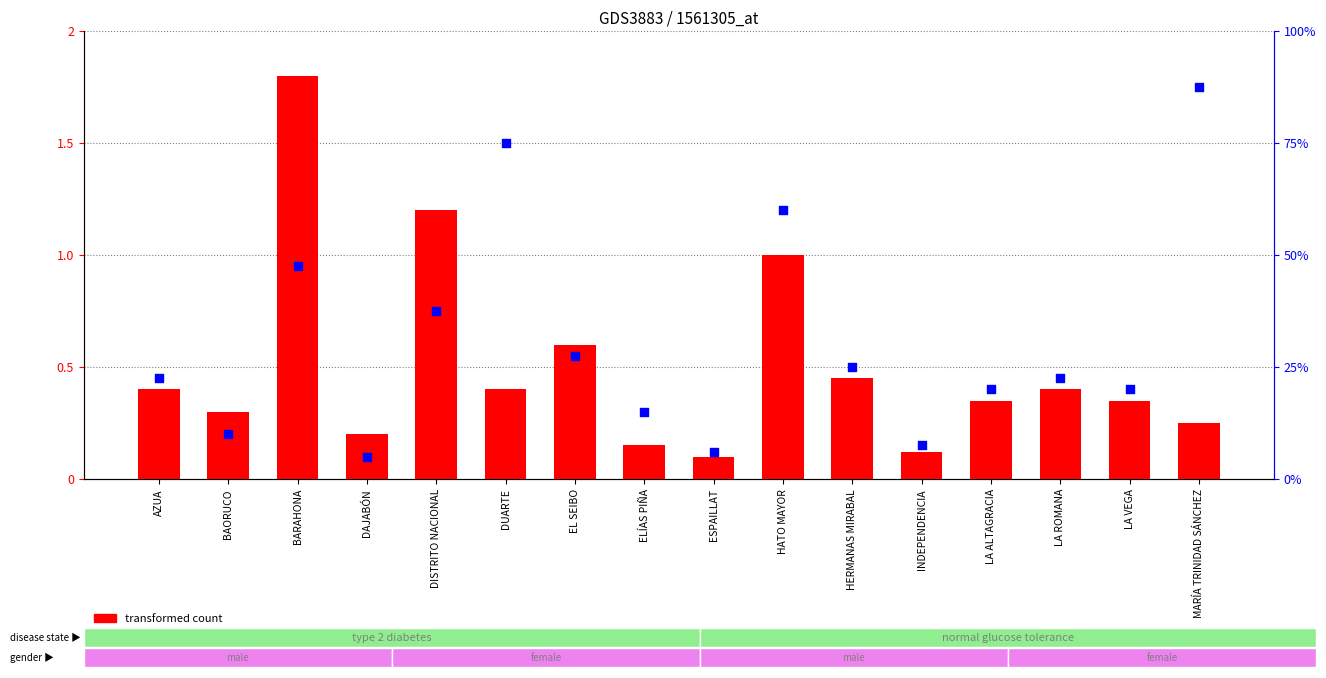

Which series reaches the minimum Y coordinate?

transformed count